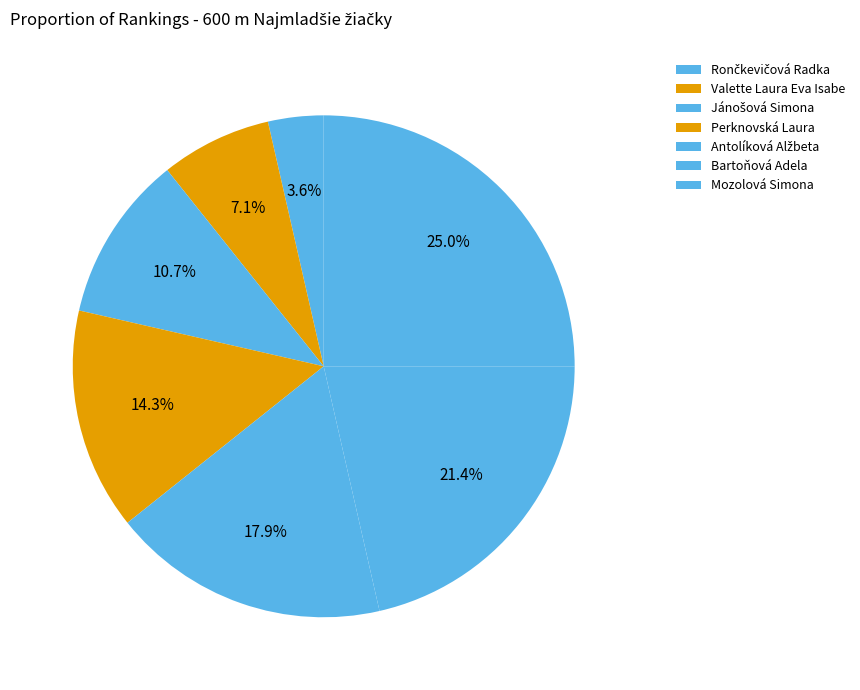

To the nearest percent, what is the combined percentage of Valette Laura Eva Isabe and Bartoňová Adela?

29%